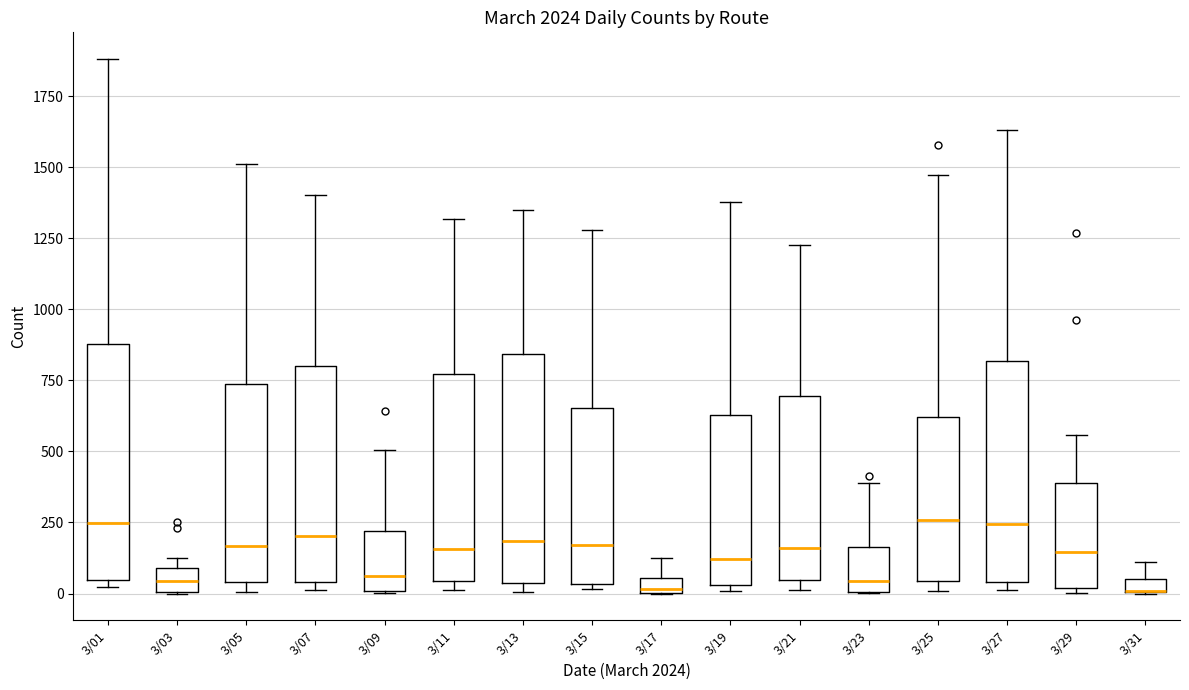

Where is the upper edge of the box for 3/29 on the y-axis? The values are not printed on the chart, so give them approximately, as read against the axis.

400